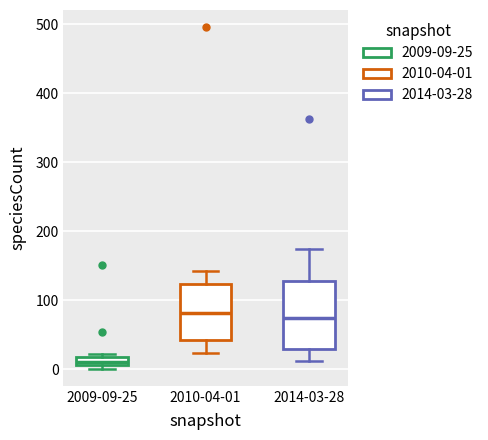

Comparing the boxes themselves (not the whiskers), which one is the tallest?

2014-03-28